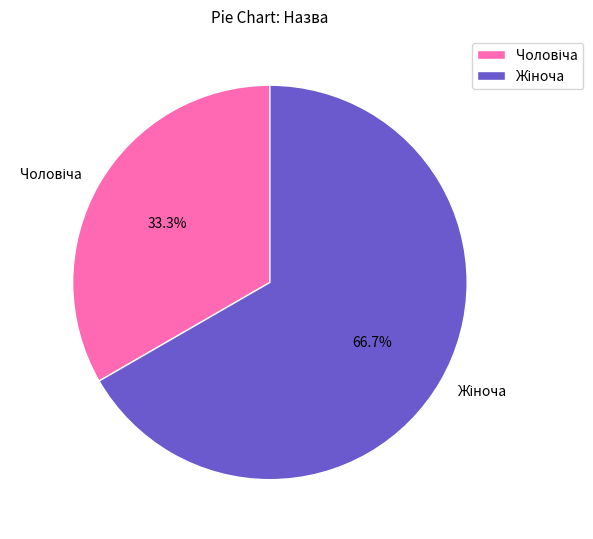

Does any single category account for the majority?

Yes